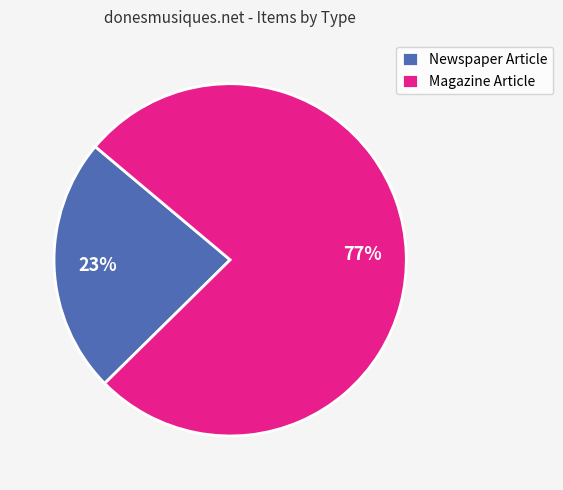

Which category has the smallest portion of the pie?

Newspaper Article